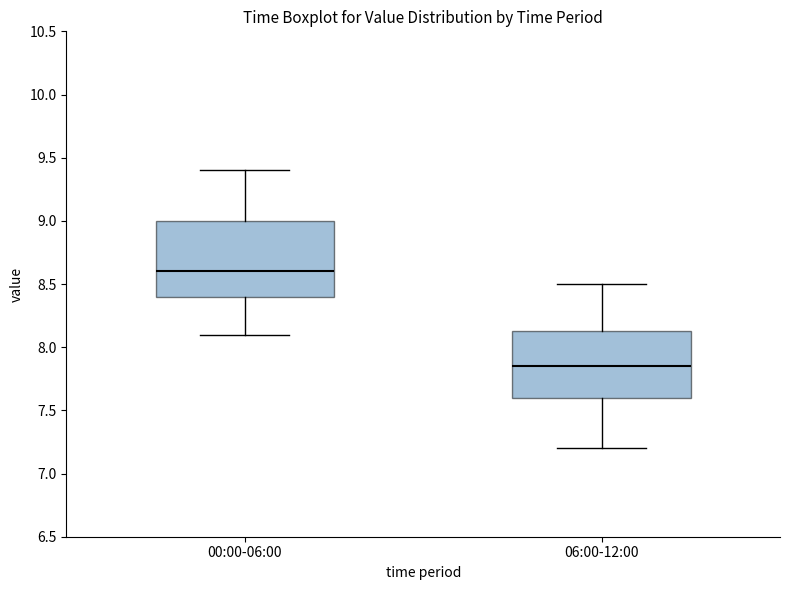

Reading left to right, transcribe this box plot: for each box, give where its median line is, the range the box spans, and where its two whiskers end, as read against the y-axis. The values are not printed on the chart, so give them approximately, as read against the axis.

00:00-06:00: median 8.60, box 8.40 to 9.00, whiskers 8.10 to 9.40
06:00-12:00: median 7.85, box 7.60 to 8.15, whiskers 7.20 to 8.50